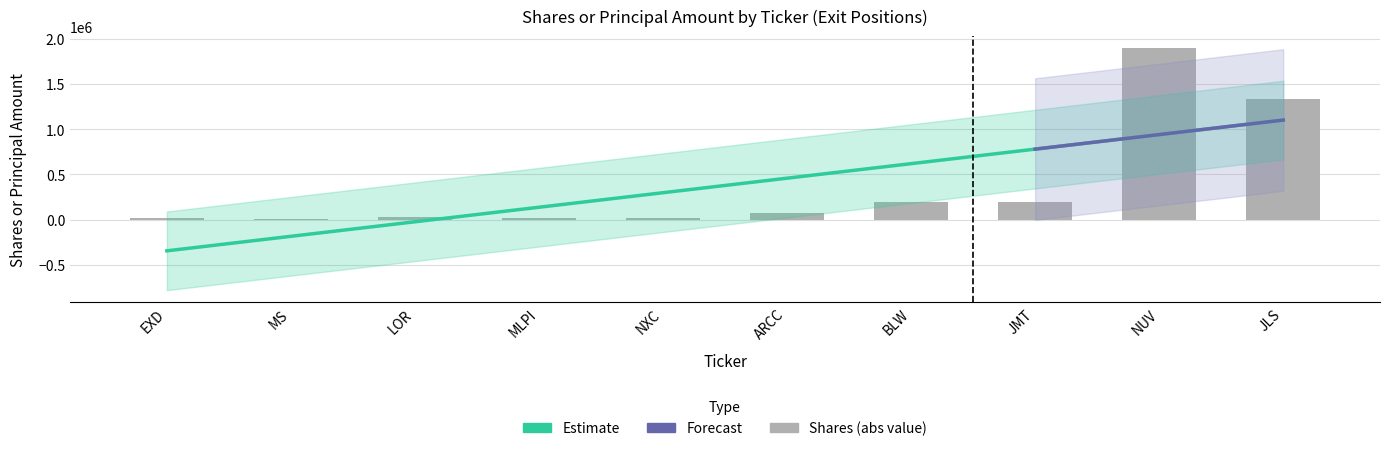

List the labels in order of value, smallest first.

MS, MLPI, EXD, NXC, LOR, ARCC, JMT, BLW, JLS, NUV